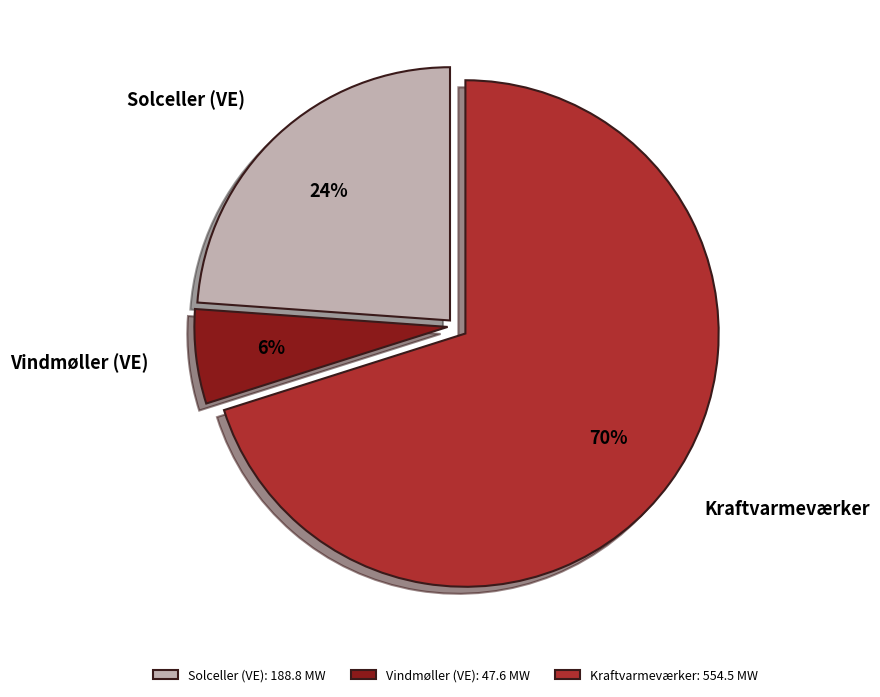

To the nearest percent, what portion does Kraftvarmeværker represent?

70%